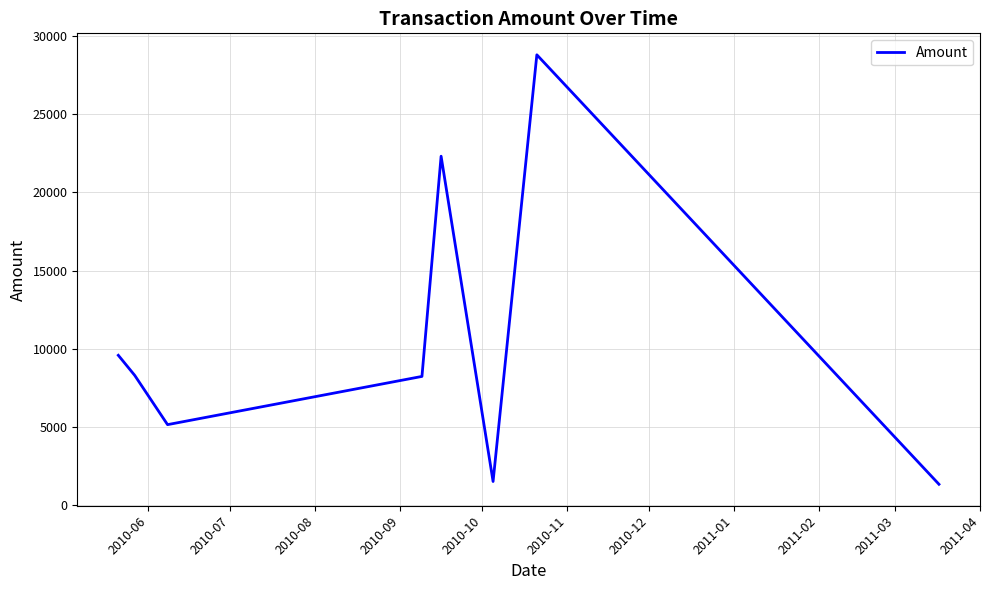

What is the maximum value shown in the chart?

28819.8